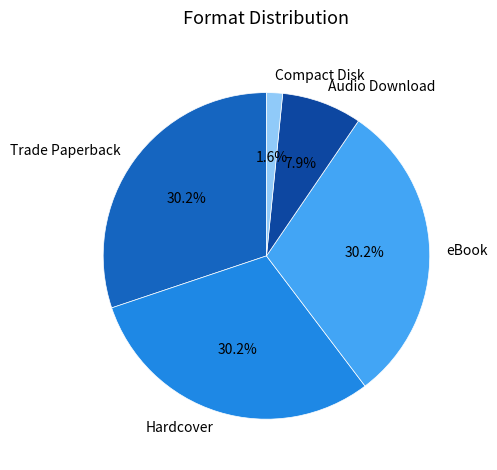

Is there any slice that represents more than half of the pie?

No